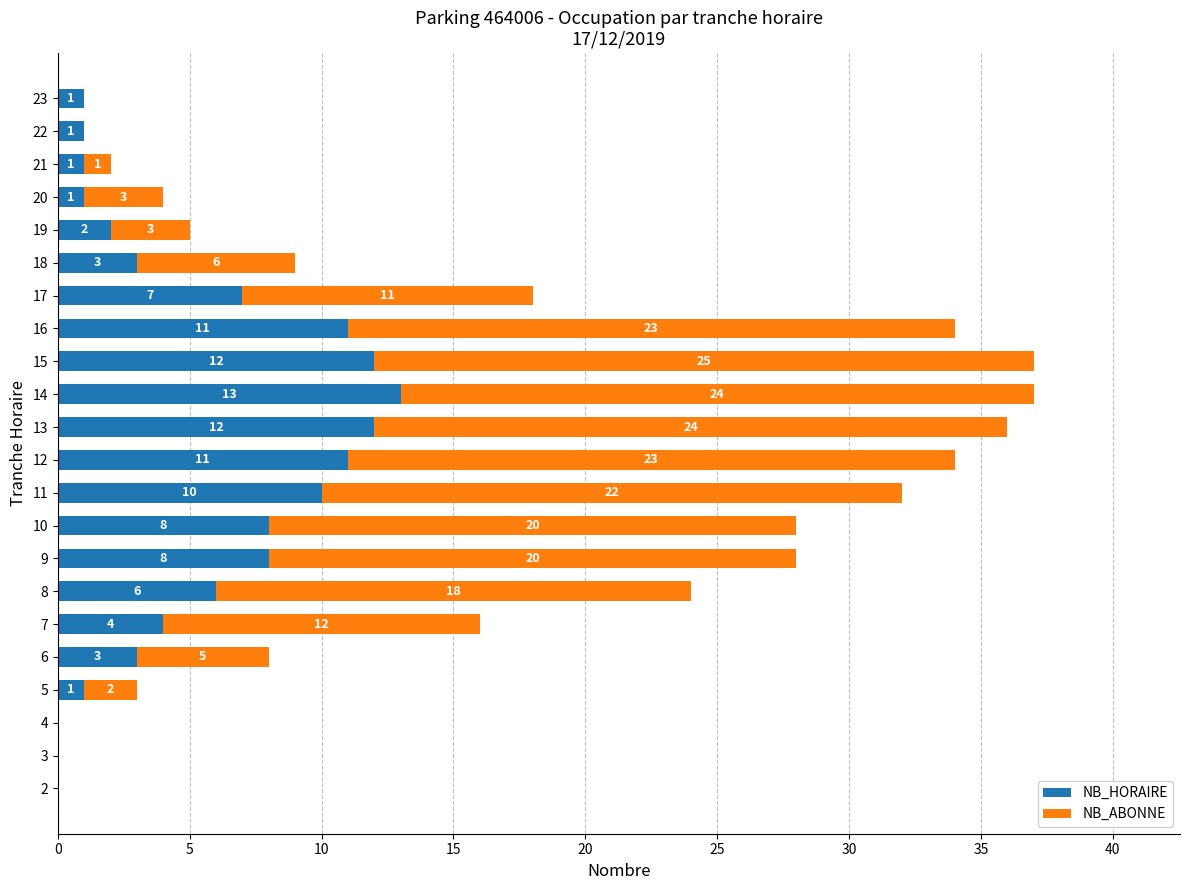

Which category has the highest value in the NB_HORAIRE series?

14